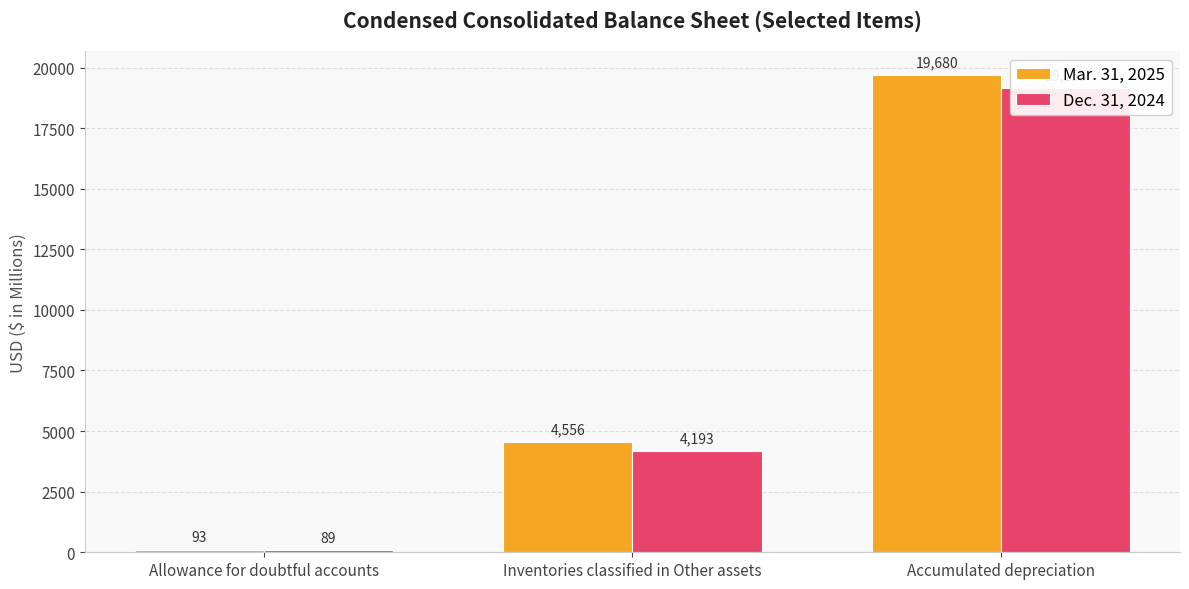

Reading right to left, list all the values displayed in this chart.

Mar. 31, 2025: 19680	4556	93
Dec. 31, 2024: 19155	4193	89